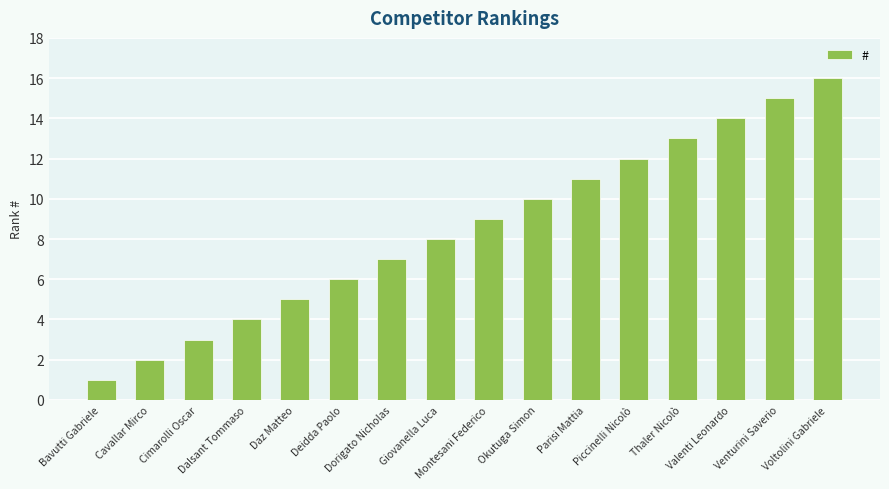

Which has a higher value, Dalsant Tommaso or Daz Matteo?

Daz Matteo